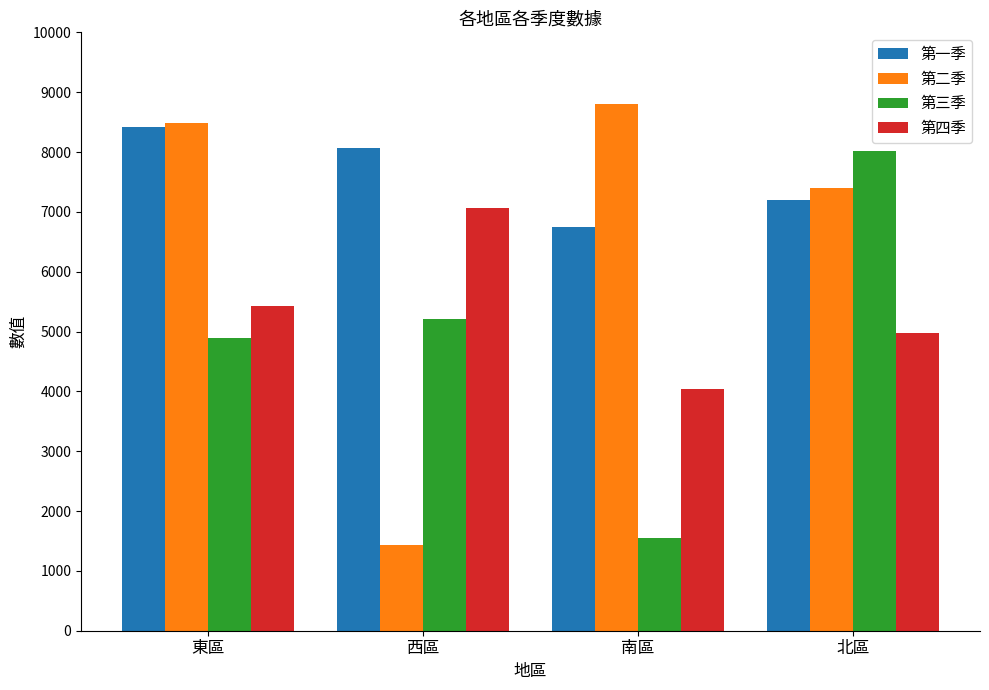

What value does the 第一季 series have at 西區, to the nearest 10?

8070